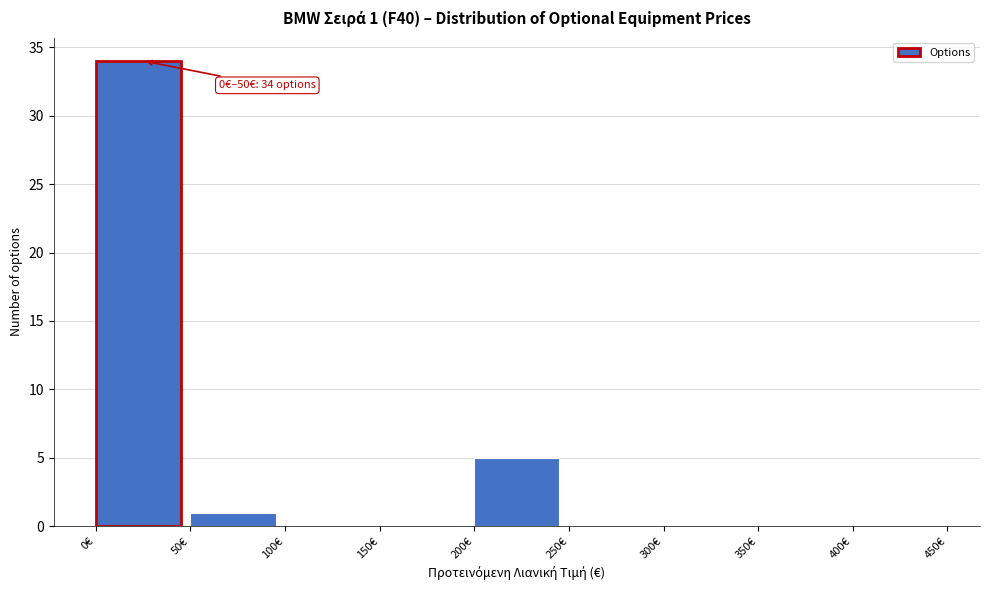

Which range on the x-axis has the tallest bar?

0 to 50